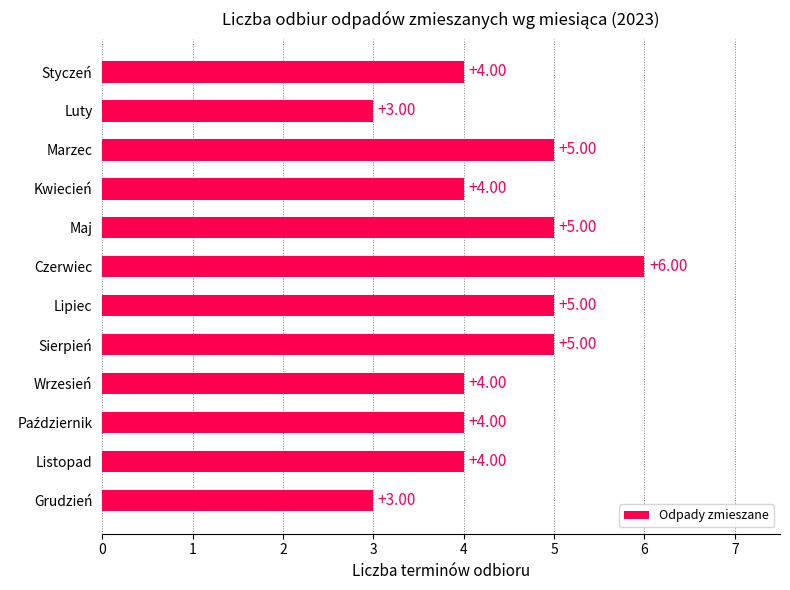

How many data points does each series have?

12